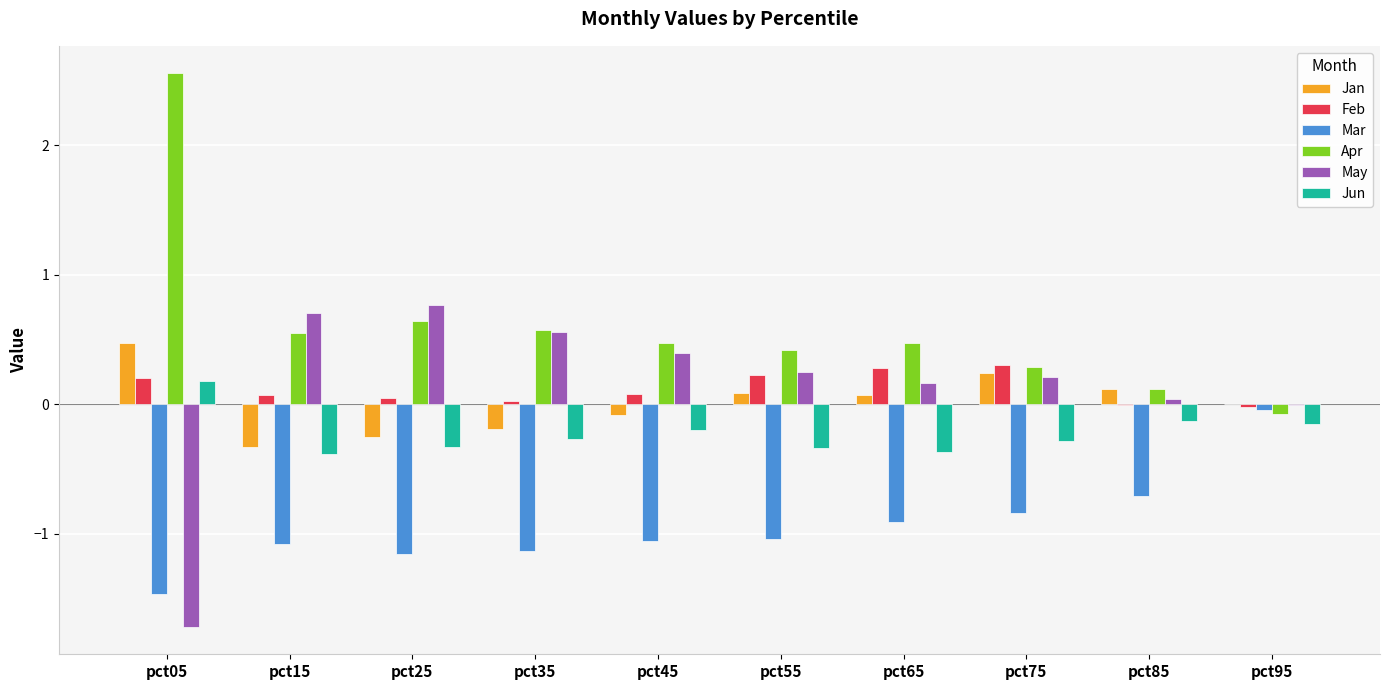

At which label is Mar closest to 0?

pct95